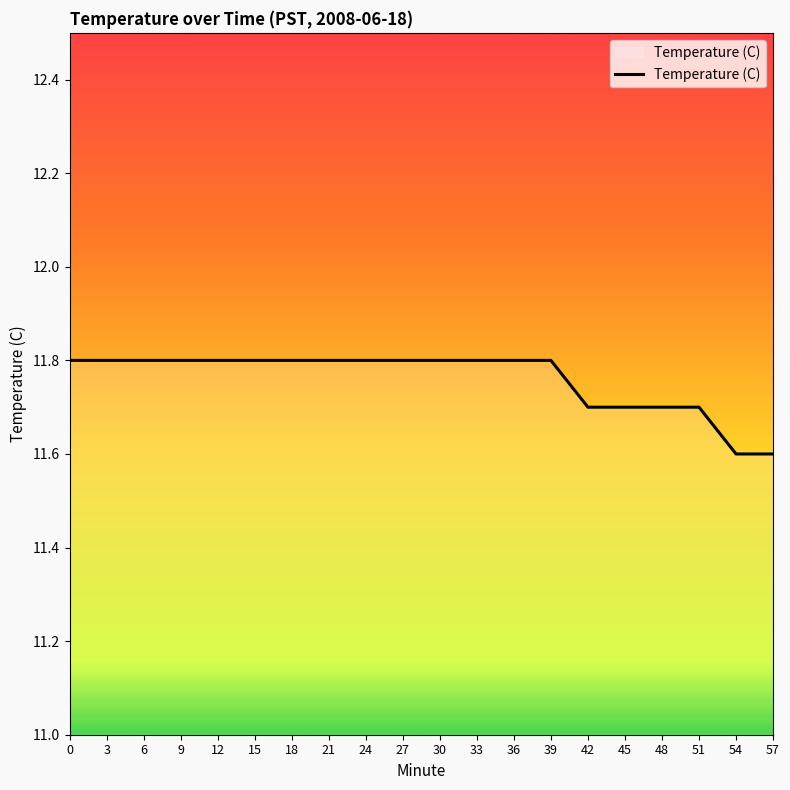

Reading left to right, list all the values displayed in this chart.

0=11.8	3=11.8	6=11.8	9=11.8	12=11.8	15=11.8	18=11.8	21=11.8	24=11.8	27=11.8	30=11.8	33=11.8	36=11.8	39=11.8	42=11.7	45=11.7	48=11.7	51=11.7	54=11.6	57=11.6